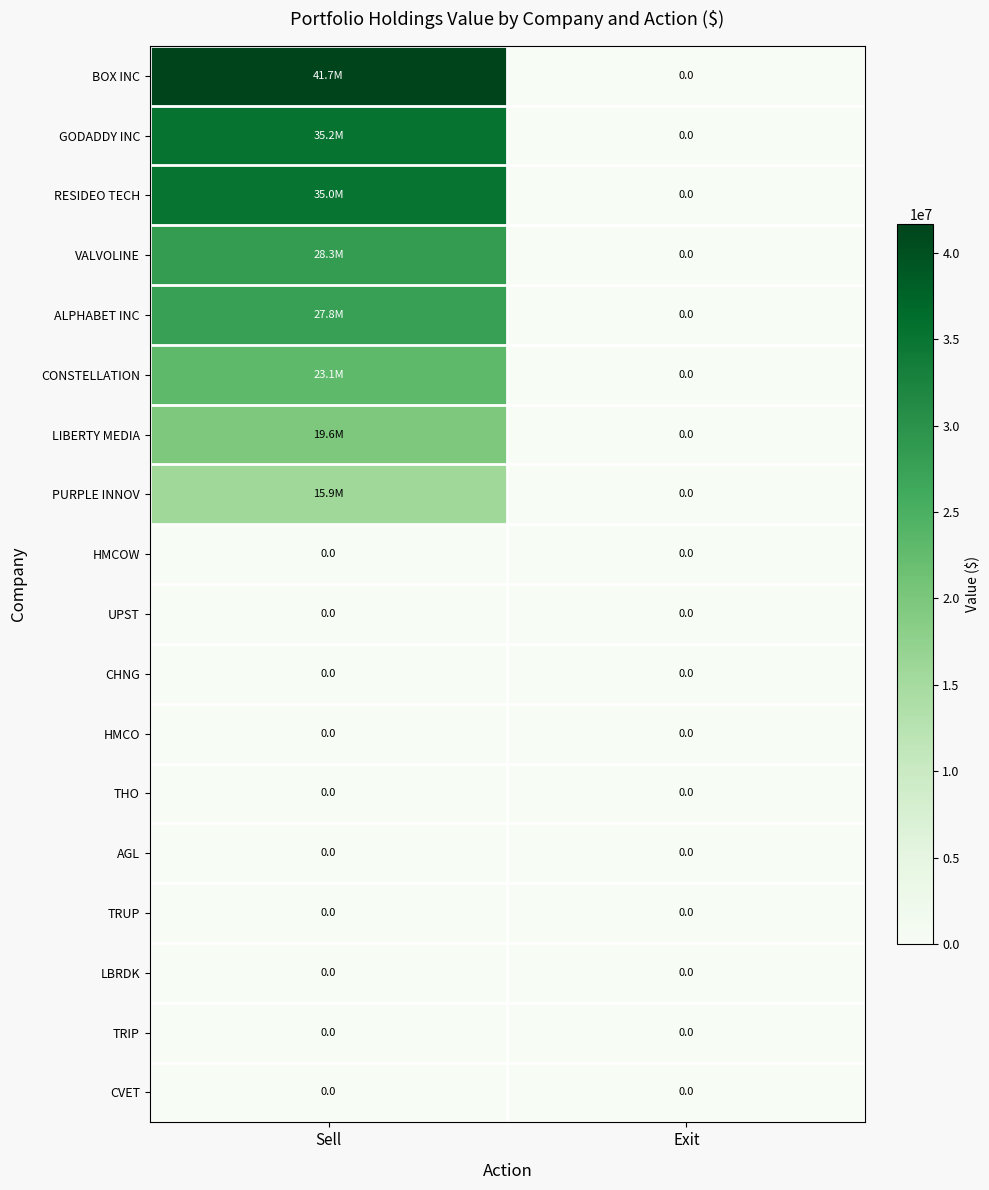

The value of CVET at Exit is 0. True or false?

True